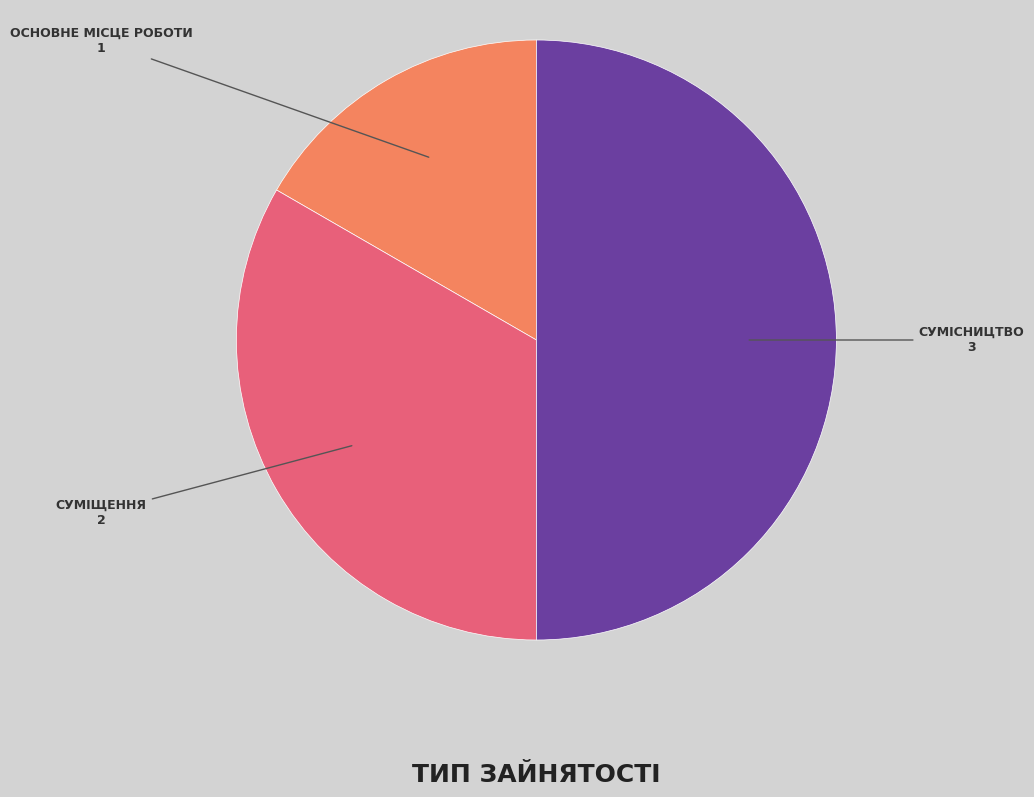

How many segments does this pie chart have?

3